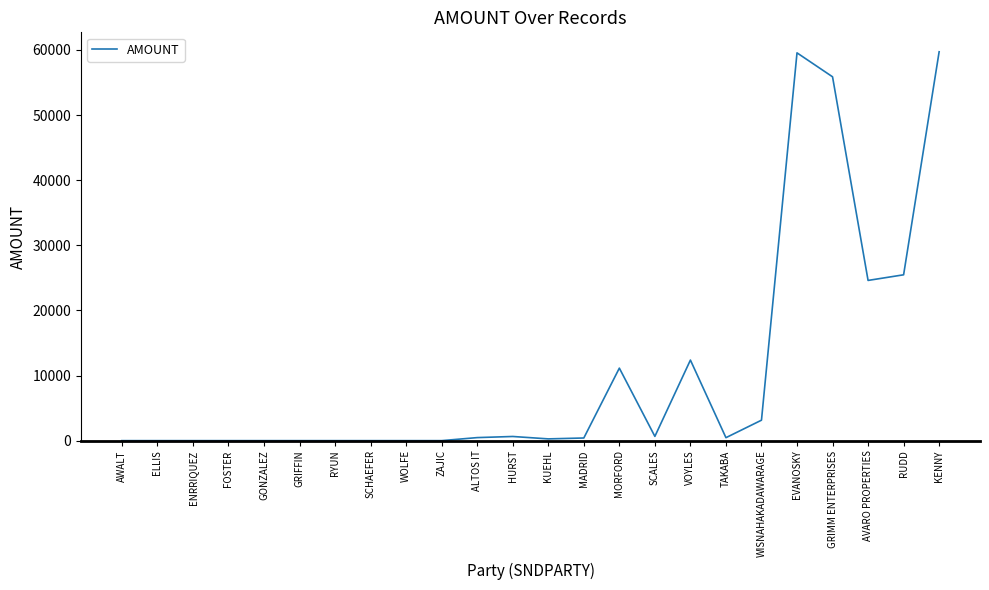

What is the greatest value displayed?

59720.4